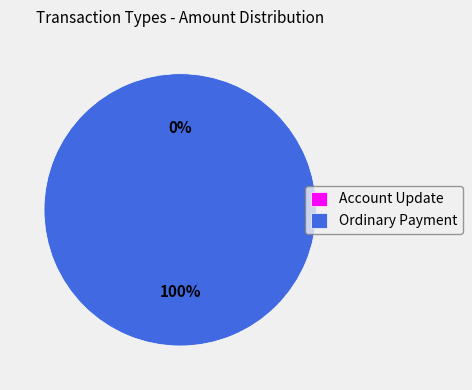

Rank the categories by value from highest to lowest.

Ordinary Payment, Account Update